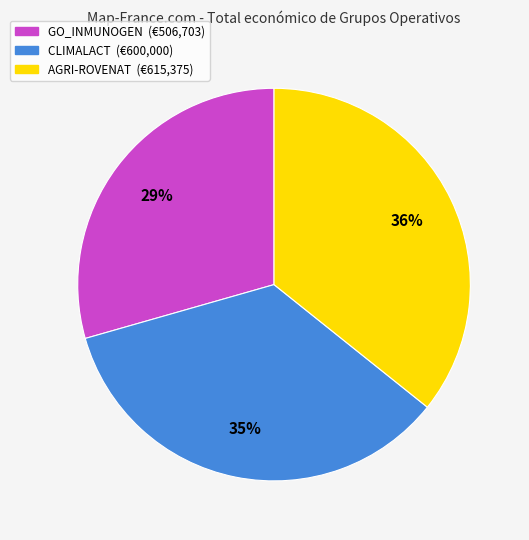

Between CLIMALACT (€600,000) and GO_INMUNOGEN (€506,703), which is larger?

CLIMALACT (€600,000)